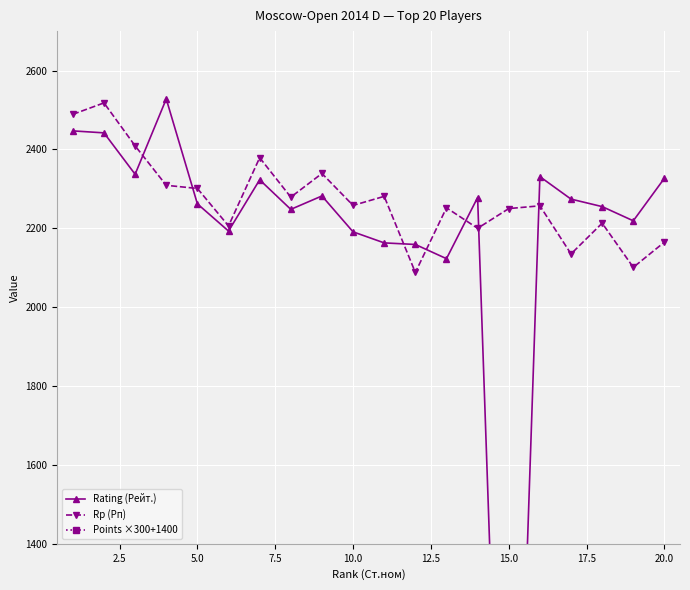

What is the maximum value for Rp (Рп)?

2518